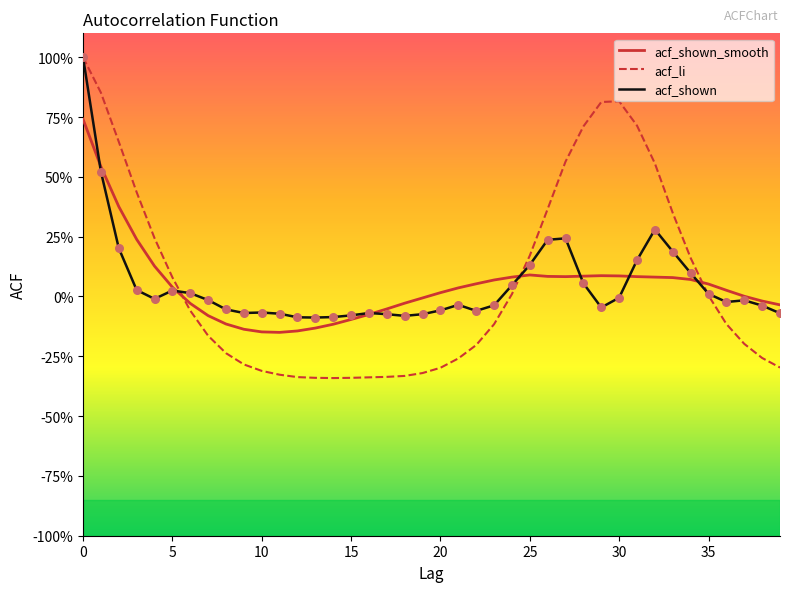

Which series has the largest total across all categories?

acf_li